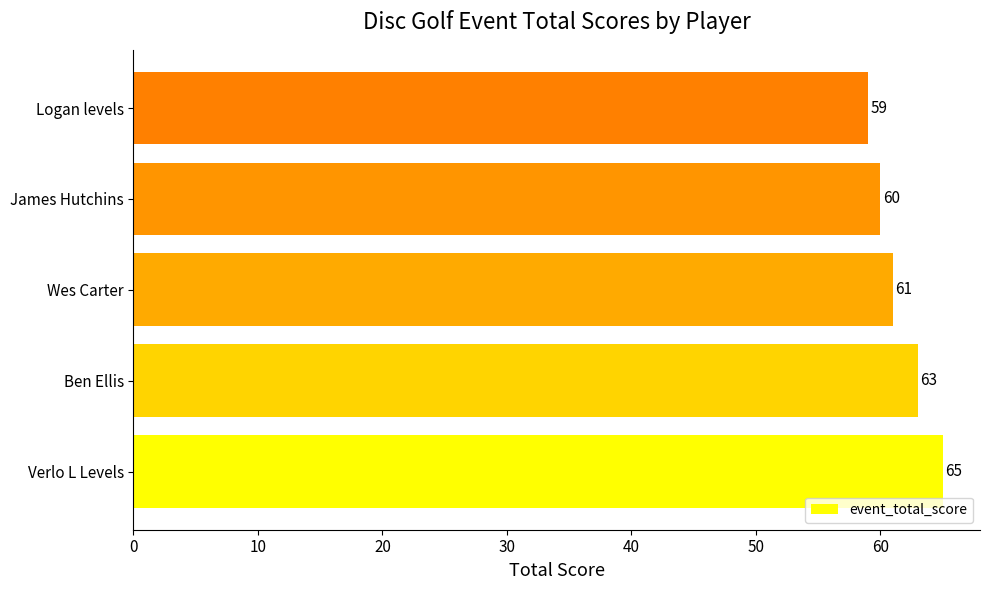

What is the minimum value shown in the chart?

59